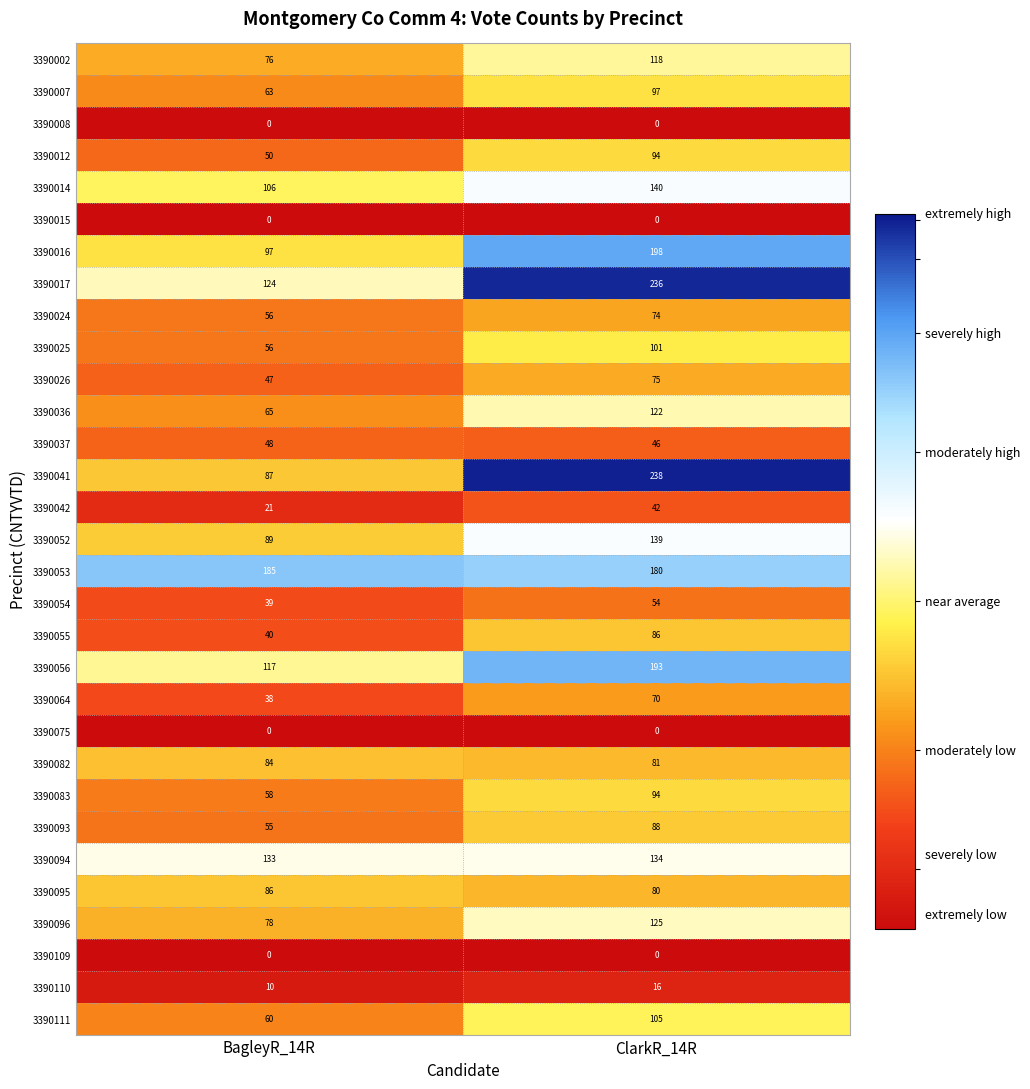

What is the average value of the 3390016 series?

148